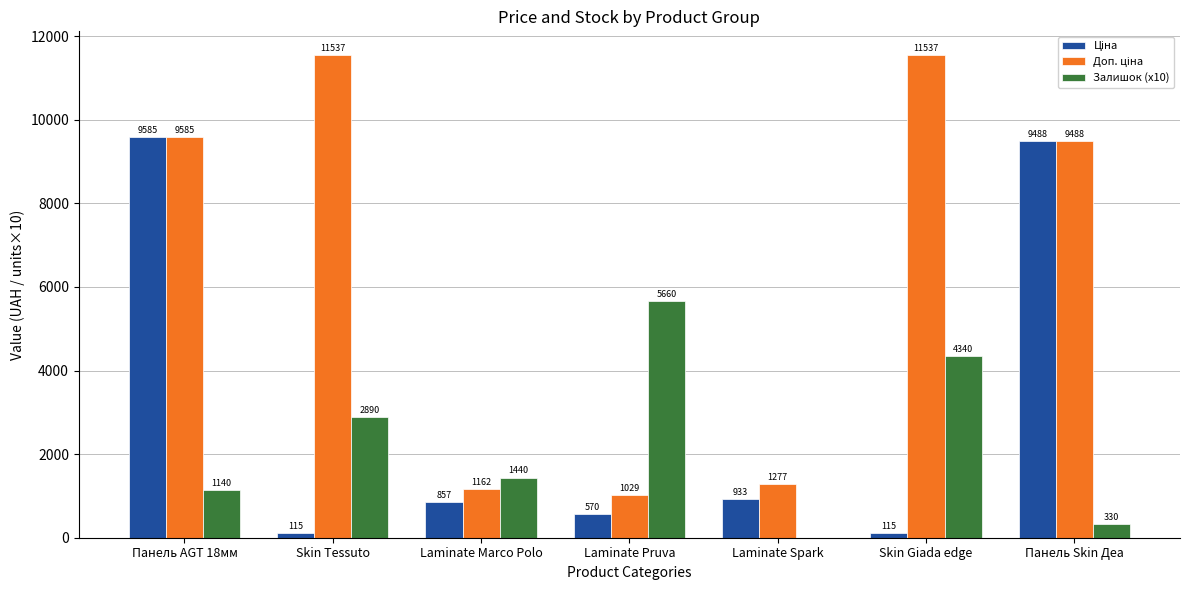

What is the maximum value for Залишок (x10)?

5660.0